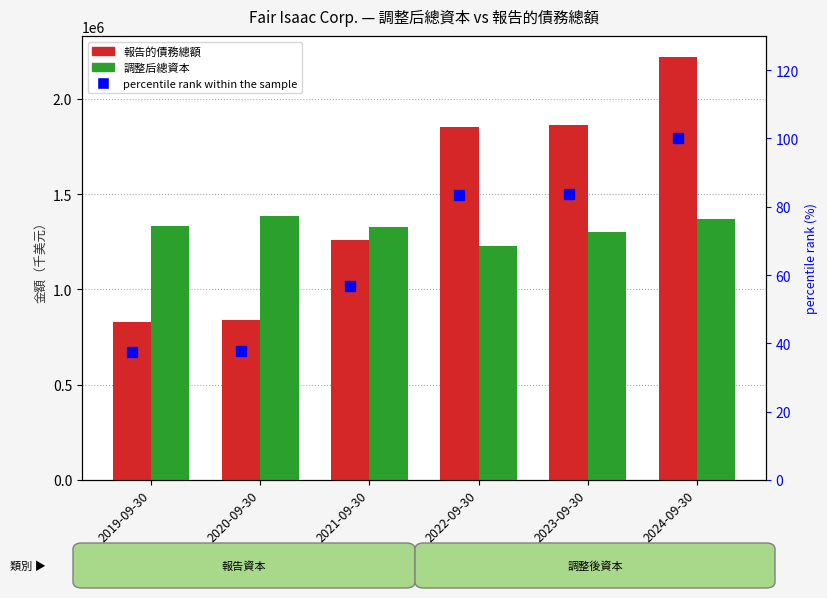

Between 2021-09-30 and 2023-09-30, which is larger?

2023-09-30